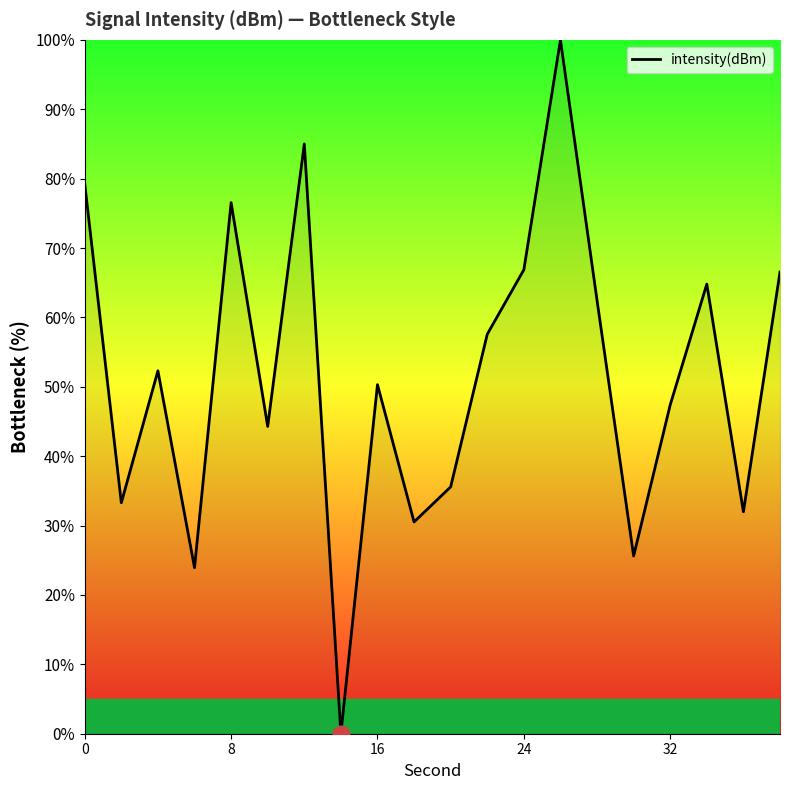

What is the greatest value displayed?

100.0